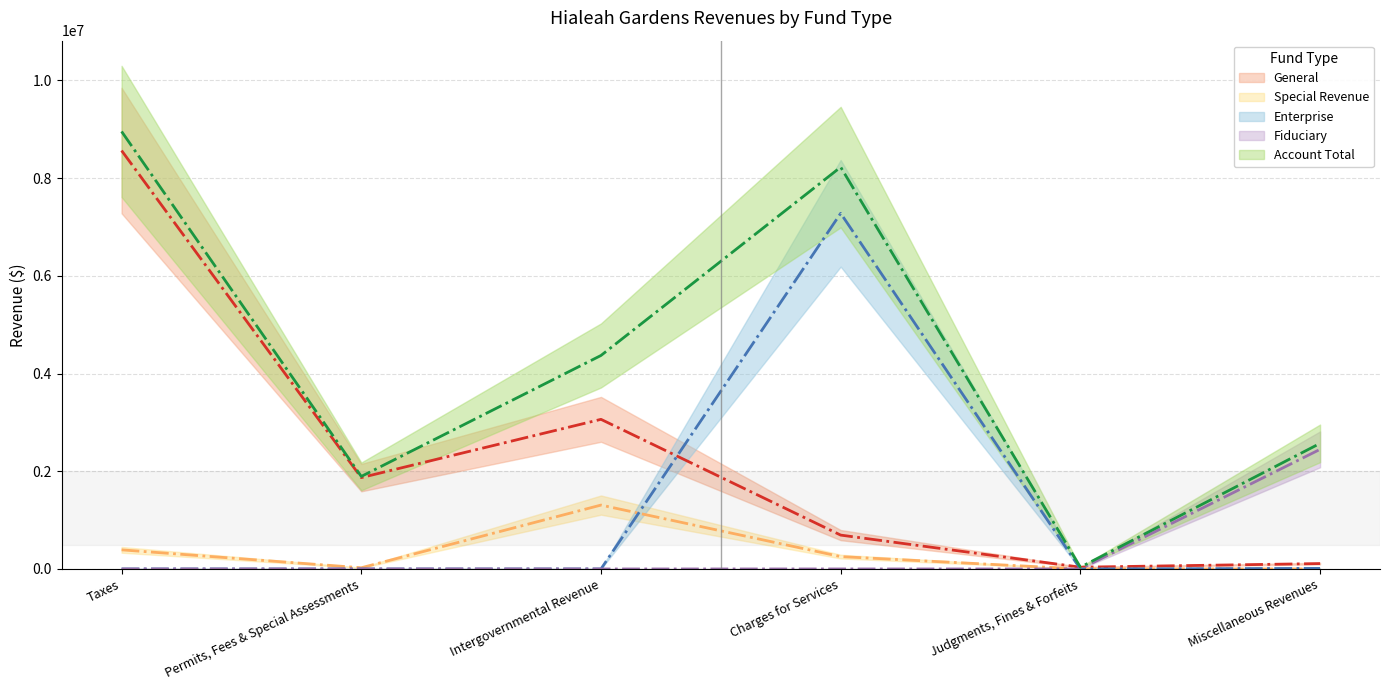

At which label is Special Revenue closest to 653780?

Taxes